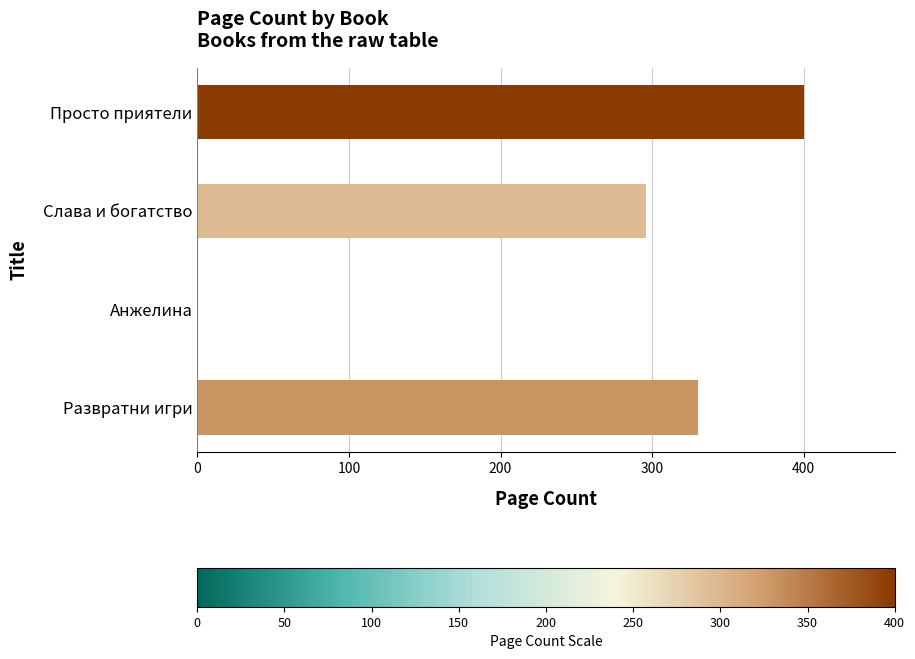

True or false: the data shows 400 at Просто приятели.

True